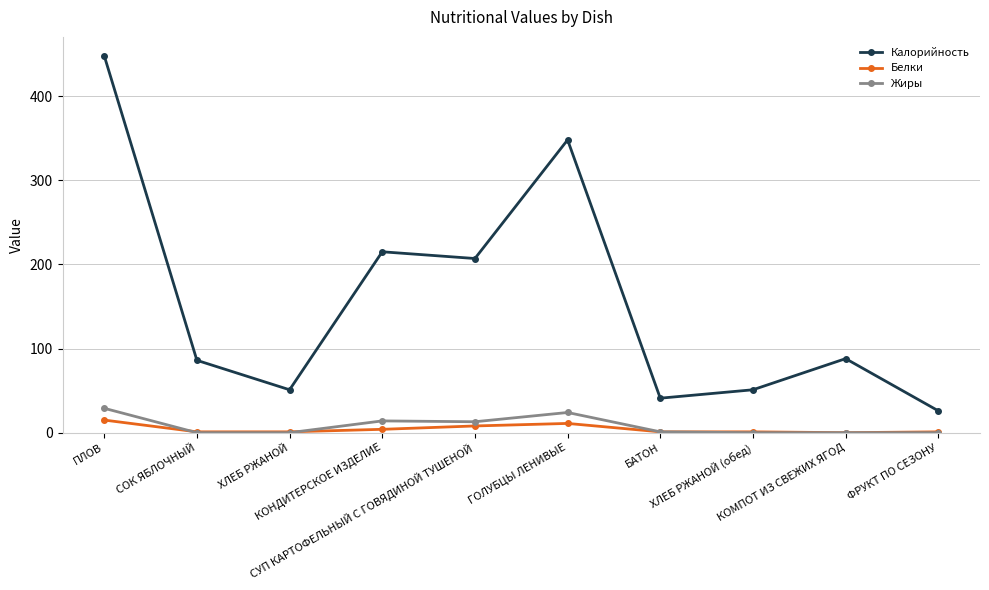

True or false: Белки and Калорийность intersect in this chart.

False